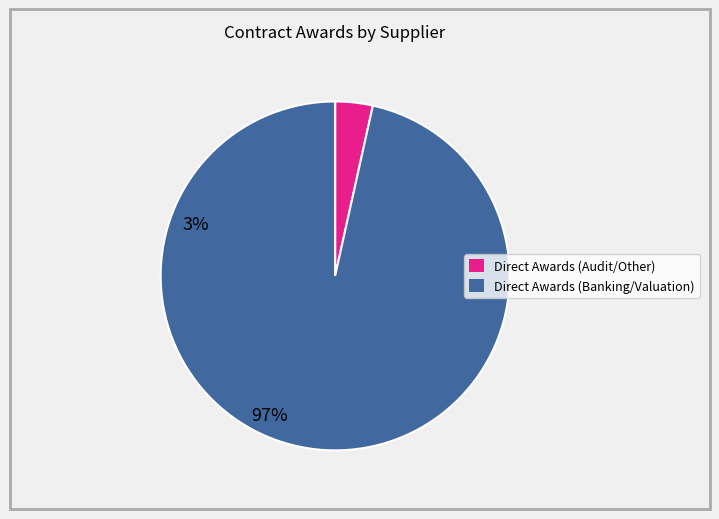

Is there a majority slice in this chart?

Yes